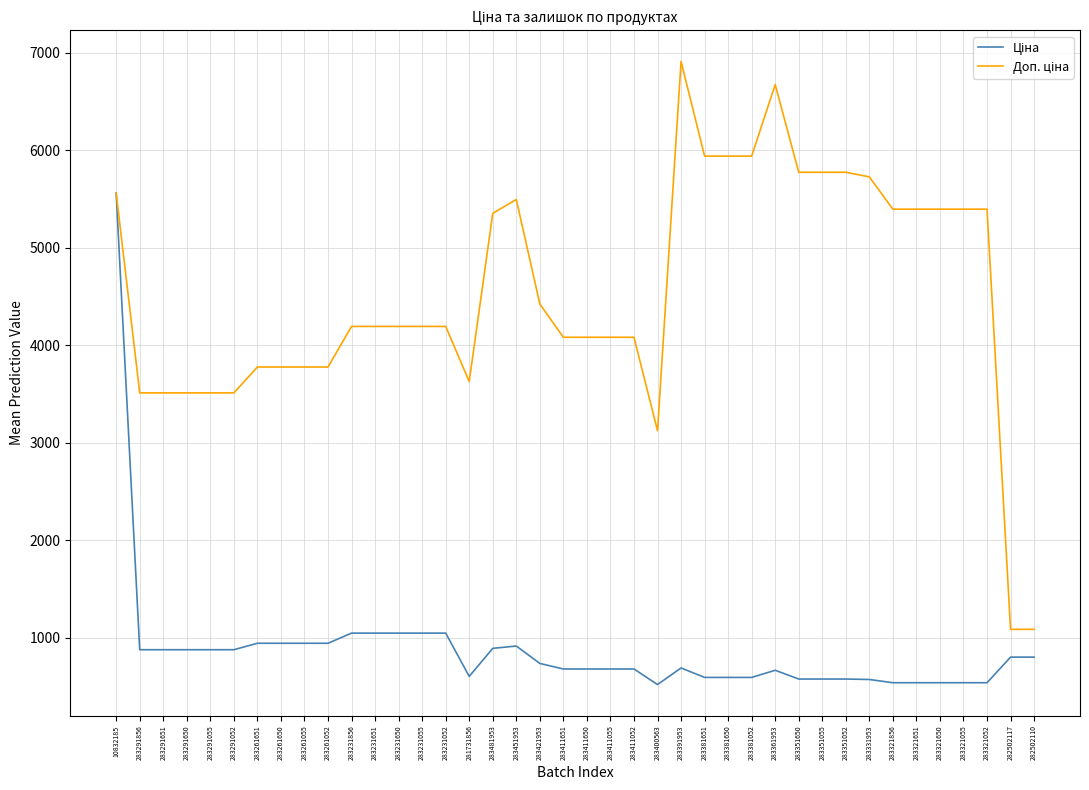

At which category is the sum across all series the highest?

10832185